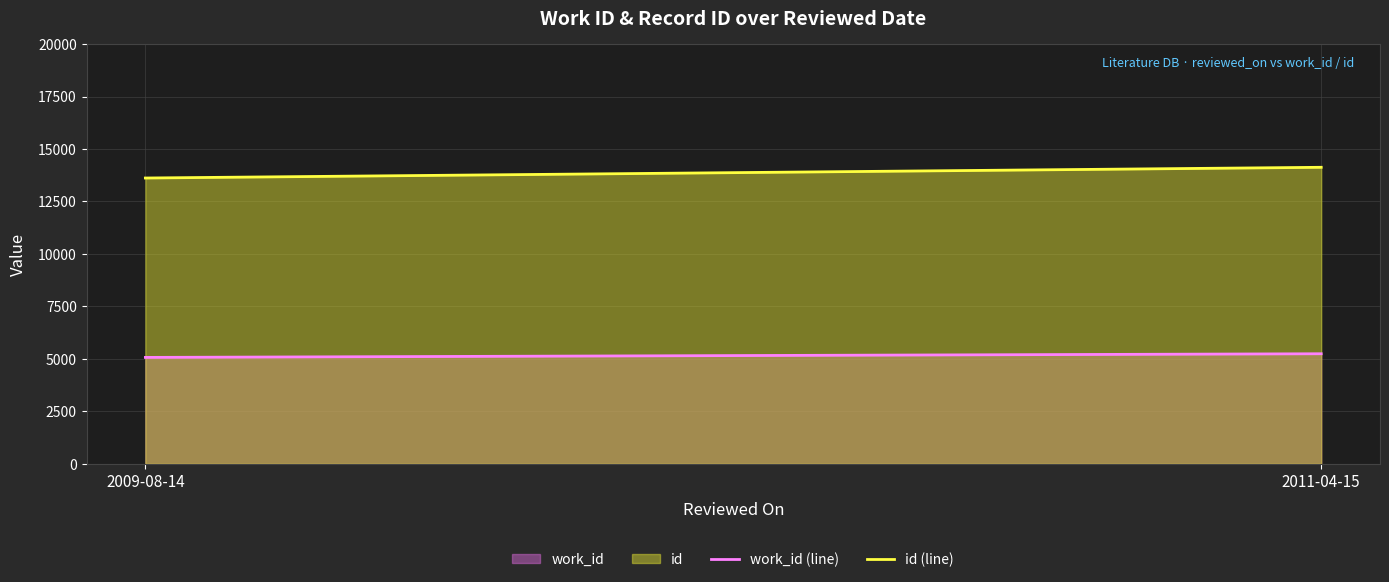

What position from the left is 2011-04-15?

2